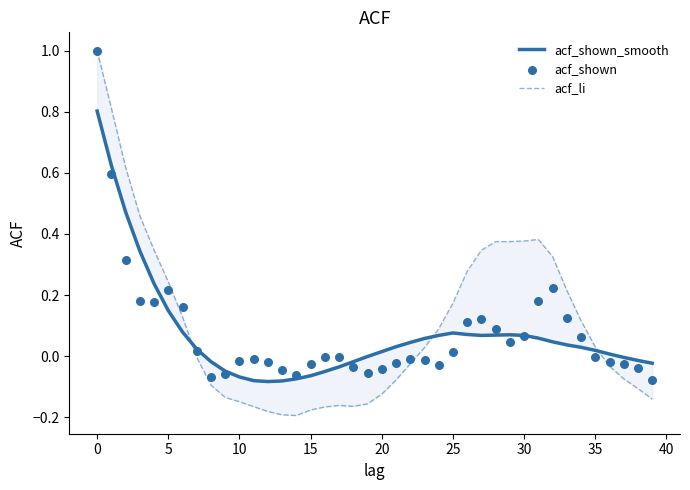

Which series contains the highest Y value?

acf_li